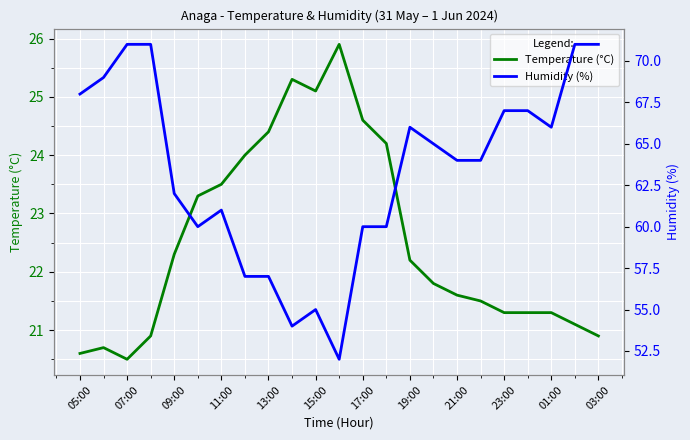

What is the value of the Humidity (%) point at the 13th from the left?

60.0